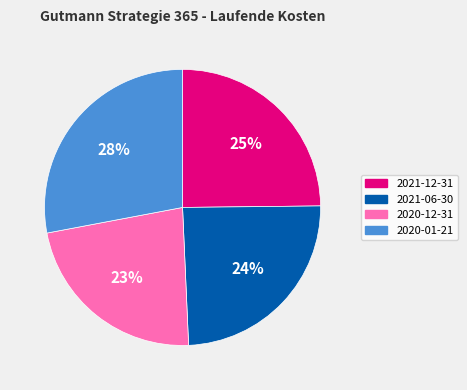

Which slice is the largest?

2020-01-21